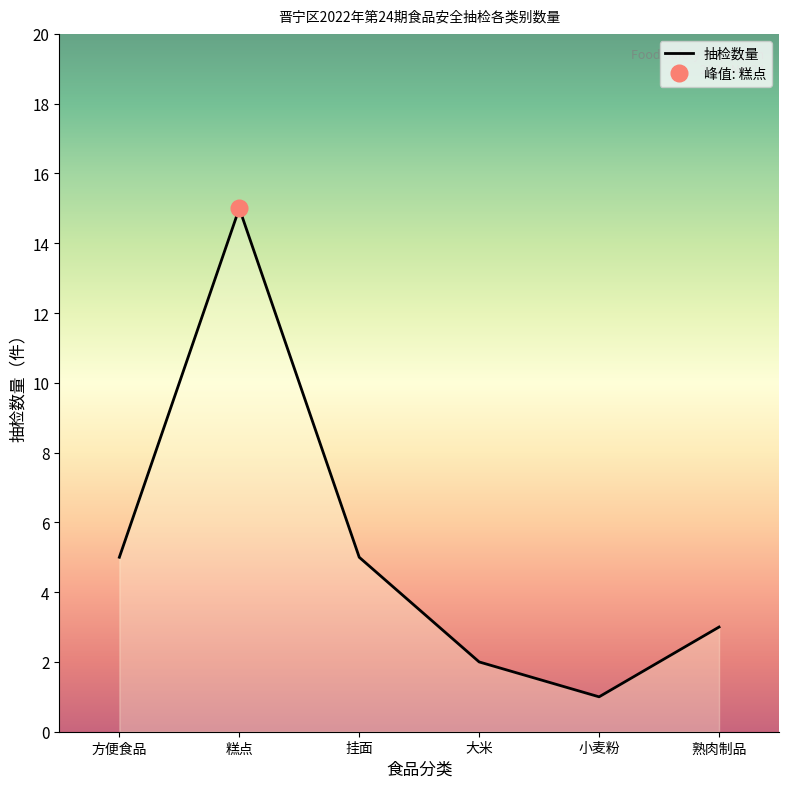

What is the sum of the values at 熟肉制品 and 方便食品?

8